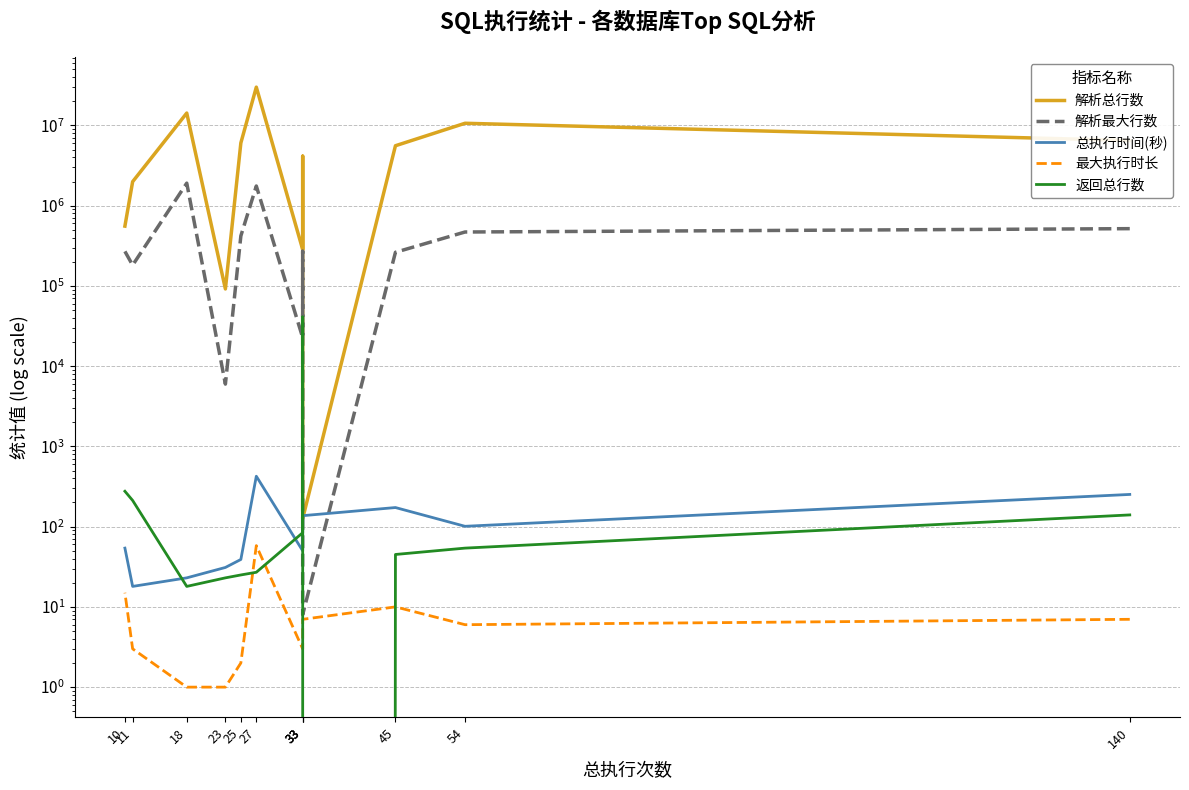

How many data points in 最大执行时长 are less than 6?

5